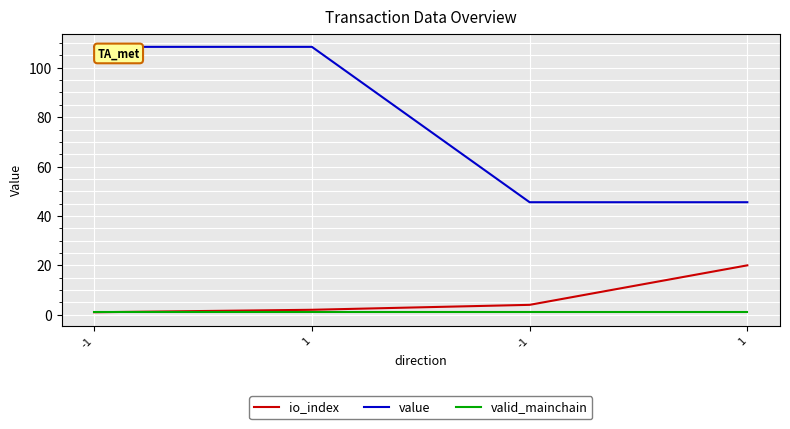

What is the average value of the valid_mainchain series?

1.0